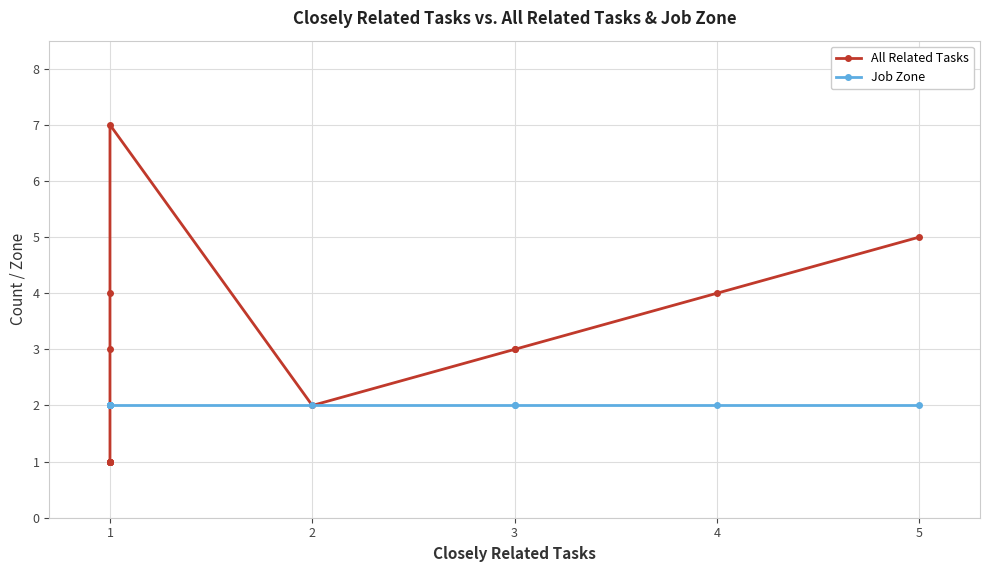

What is the difference between the maximum and second lowest values in the All Related Tasks series?

6